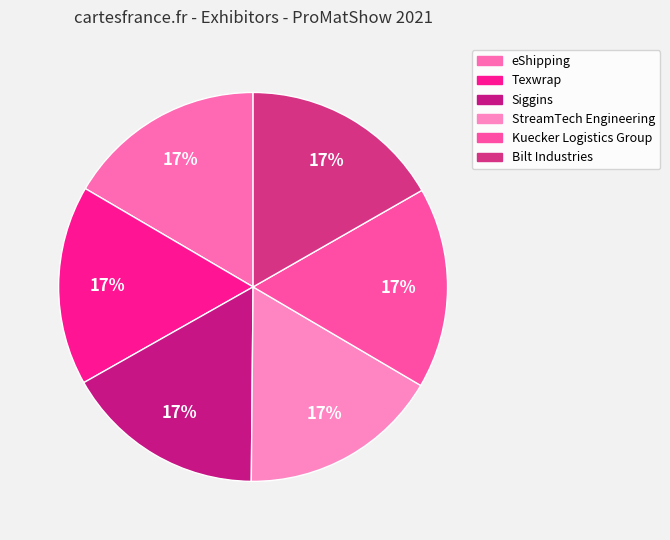

True or false: Siggins accounts for 17% of the total.

True